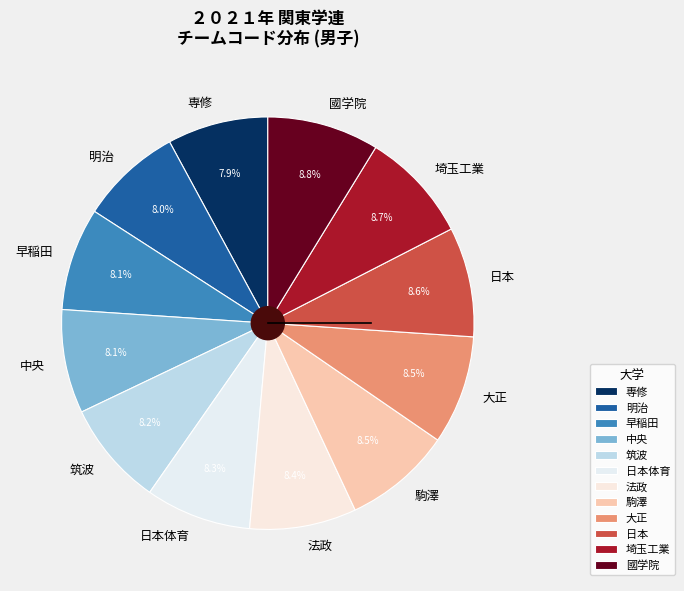

True or false: 専修 accounts for 8% of the total.

True